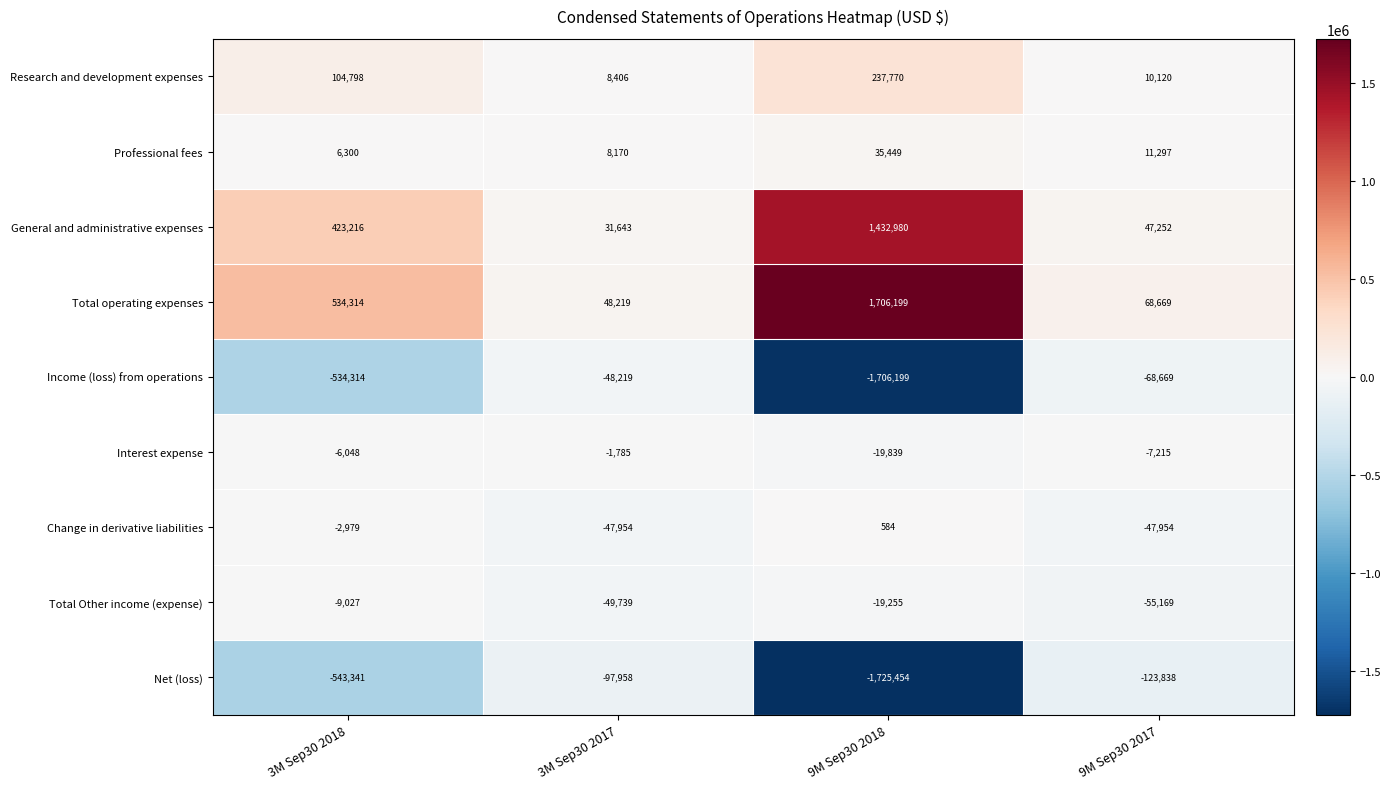

What is the total value across all series at 9M Sep30 2018?

-57765